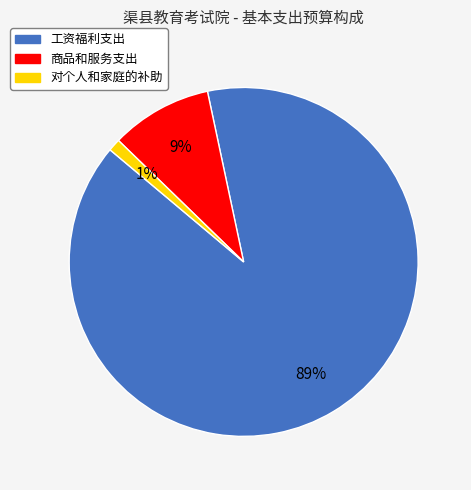

Does any single category account for the majority?

Yes